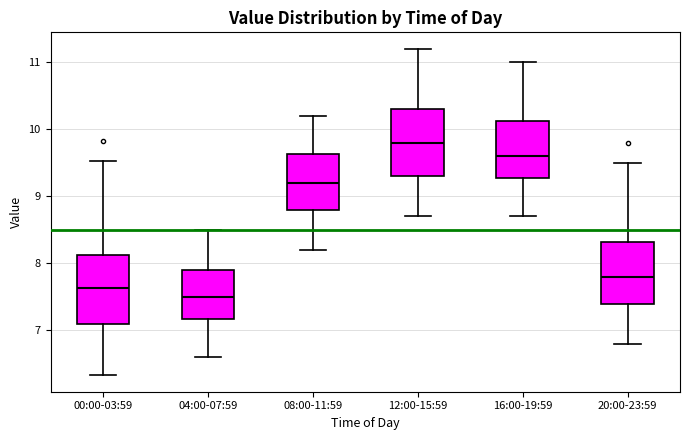

Reading left to right, transcribe this box plot: for each box, give where its median line is, the range the box spans, and where its two whiskers end, as read against the y-axis. The values are not printed on the chart, so give them approximately, as read against the axis.

00:00-03:59: median 7.6, box 7.1 to 8.1, whiskers 6.3 to 9.5
04:00-07:59: median 7.5, box 7.2 to 7.9, whiskers 6.6 to 8.5
08:00-11:59: median 9.2, box 8.8 to 9.6, whiskers 8.2 to 10.2
12:00-15:59: median 9.8, box 9.3 to 10.3, whiskers 8.7 to 11.2
16:00-19:59: median 9.6, box 9.3 to 10.1, whiskers 8.7 to 11.0
20:00-23:59: median 7.8, box 7.4 to 8.3, whiskers 6.8 to 9.5